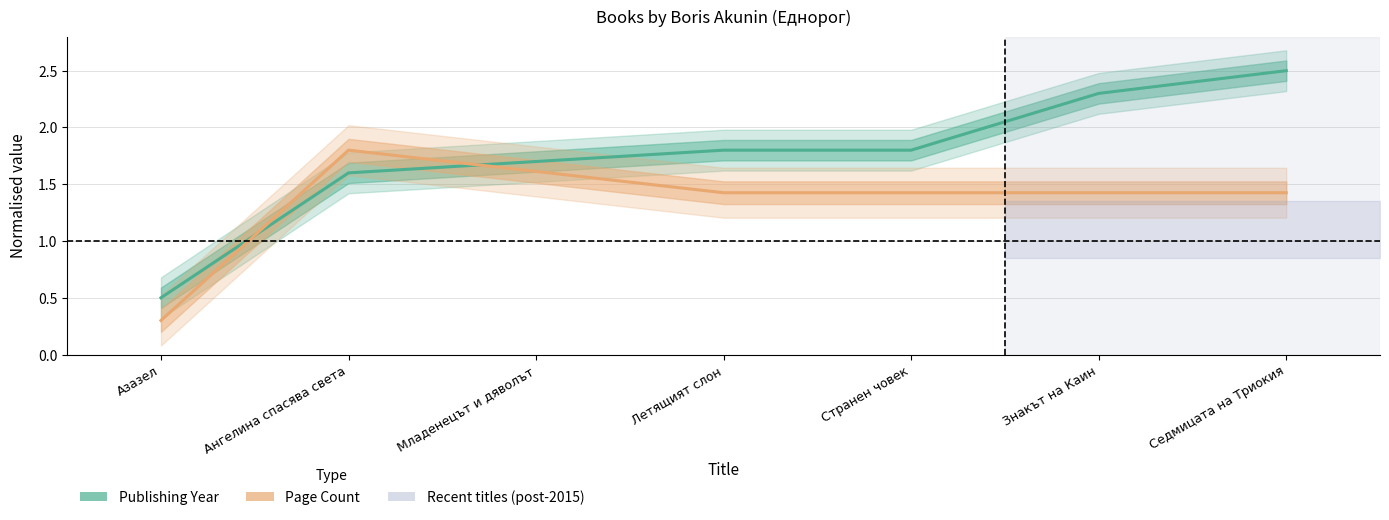

Rank the series at Азазел from lowest to highest value.

Page Count (normalised), Publishing Year (normalised)